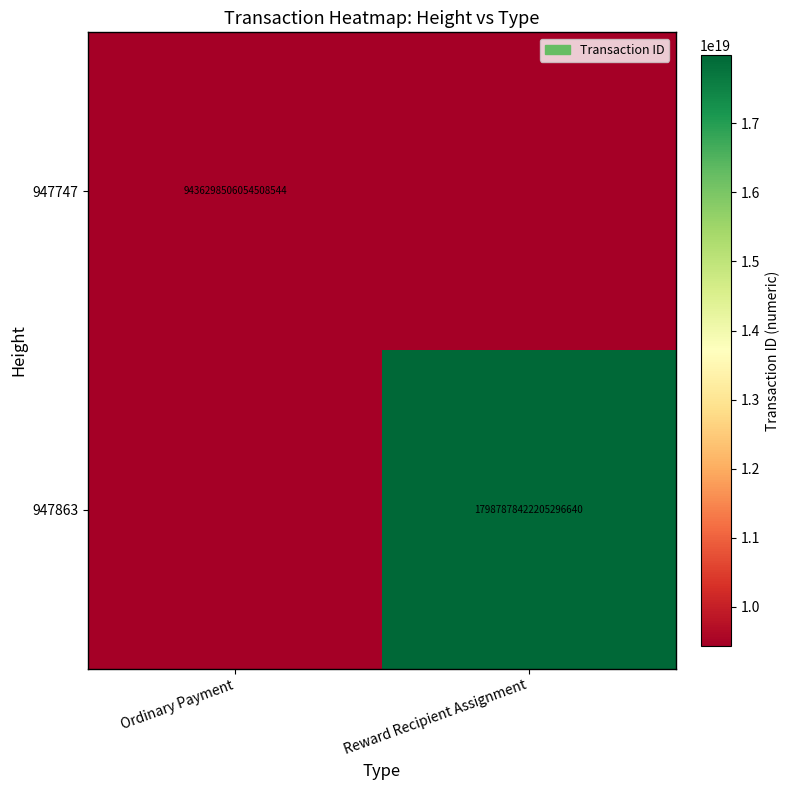

At which category does the chart reach its minimum across all series?

Reward Recipient Assignment